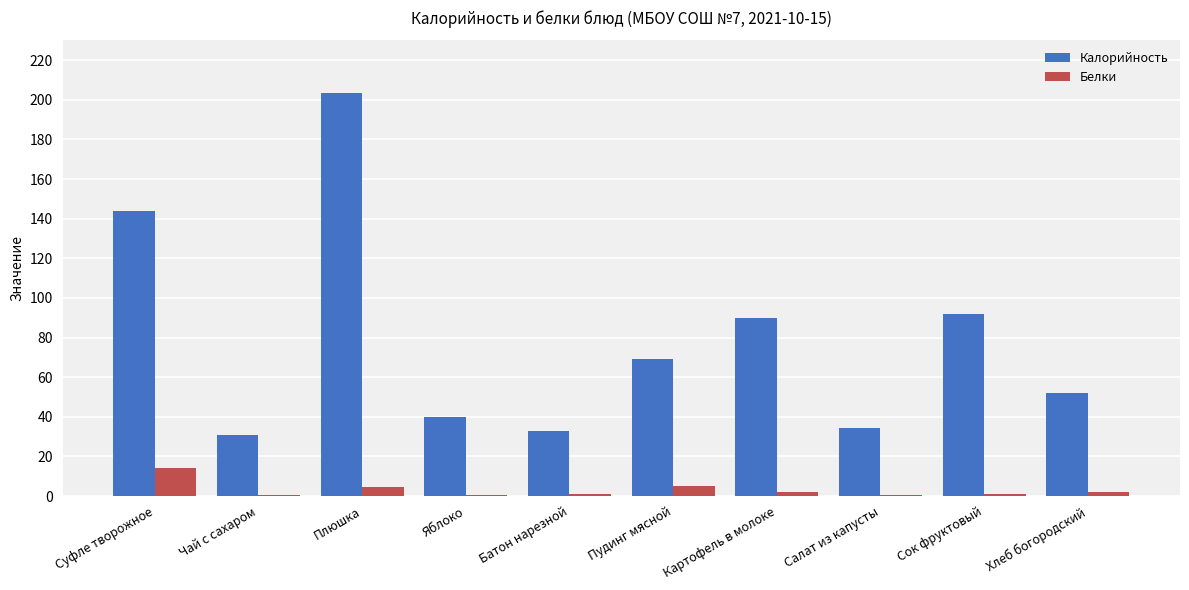

Which series changed the most between Пудинг мясной and Картофель в молоке?

Калорийность